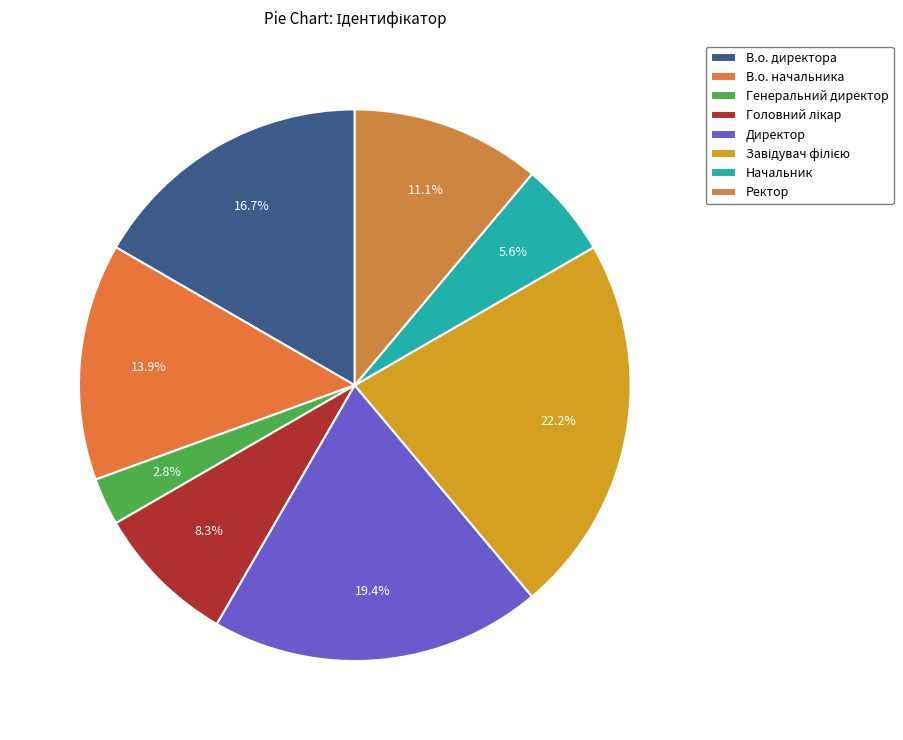

How many slices are in this pie chart?

8